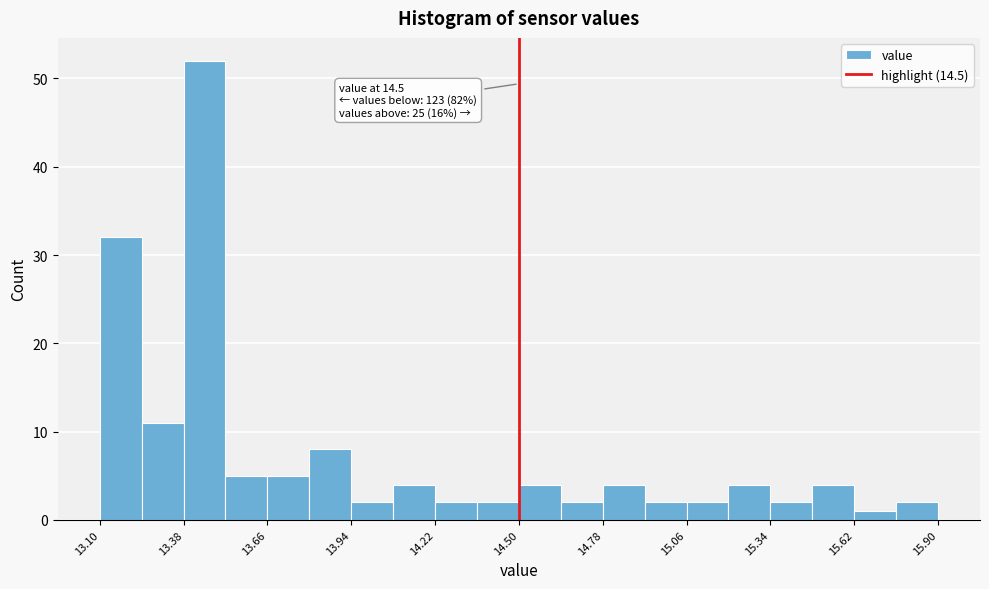

Read against the x-axis, roughly where is the centre of the tallest bar?

13.45